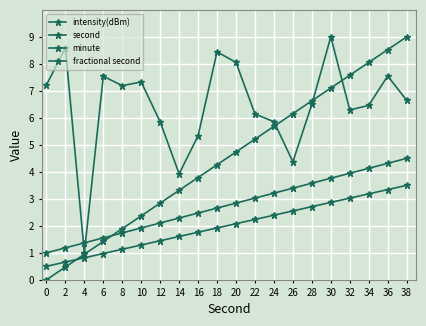

How many data points does each series have?

20